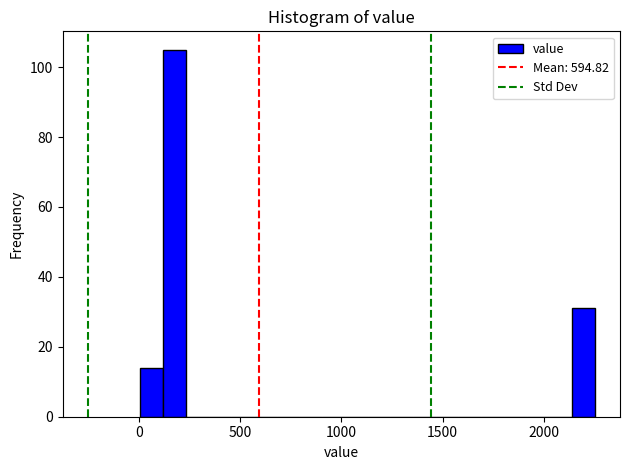

Read against the x-axis, roughly where is the centre of the tallest bar?

200